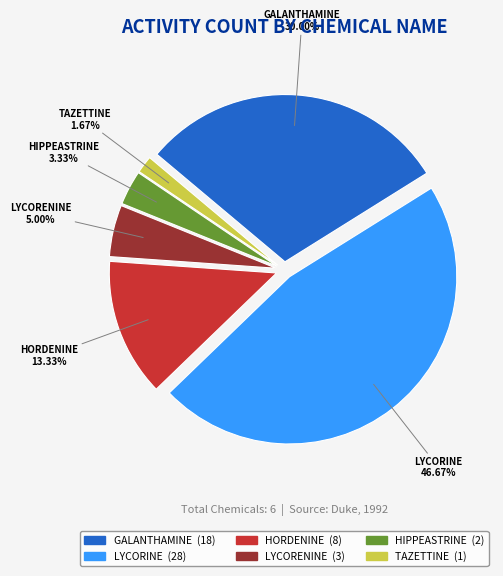

Is it true that LYCORINE is 37% of the pie?

False